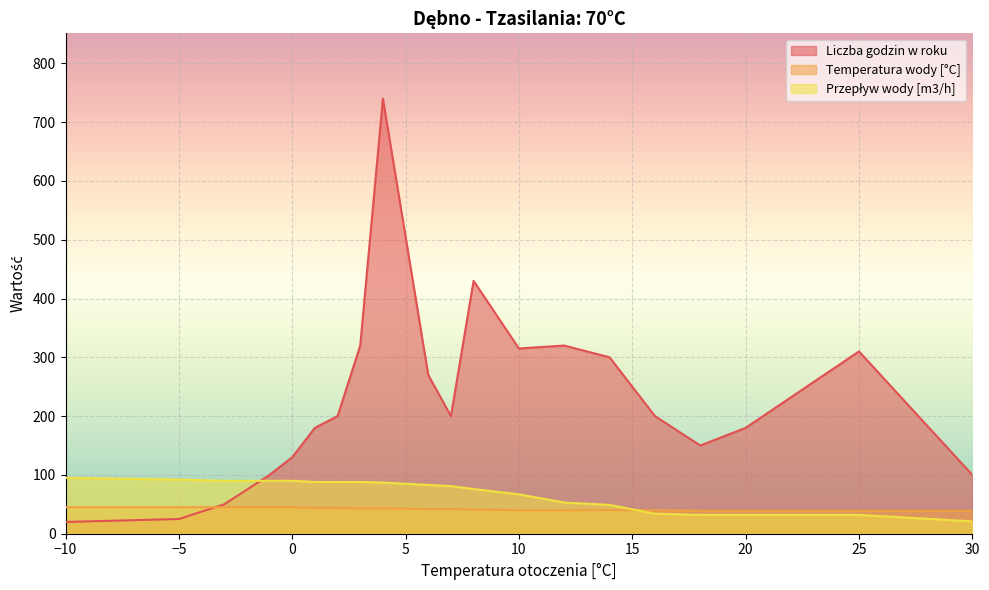

How many interior local valleys does the Liczba godzin w roku series have?

3